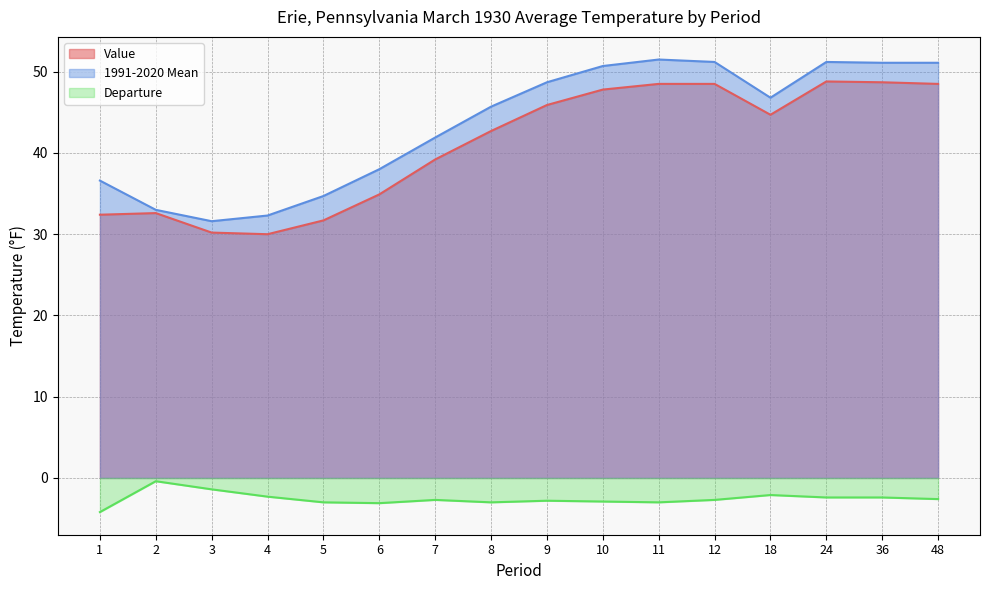

List the series in order of their peak value, highest first.

1991-2020 Mean, Value, Departure